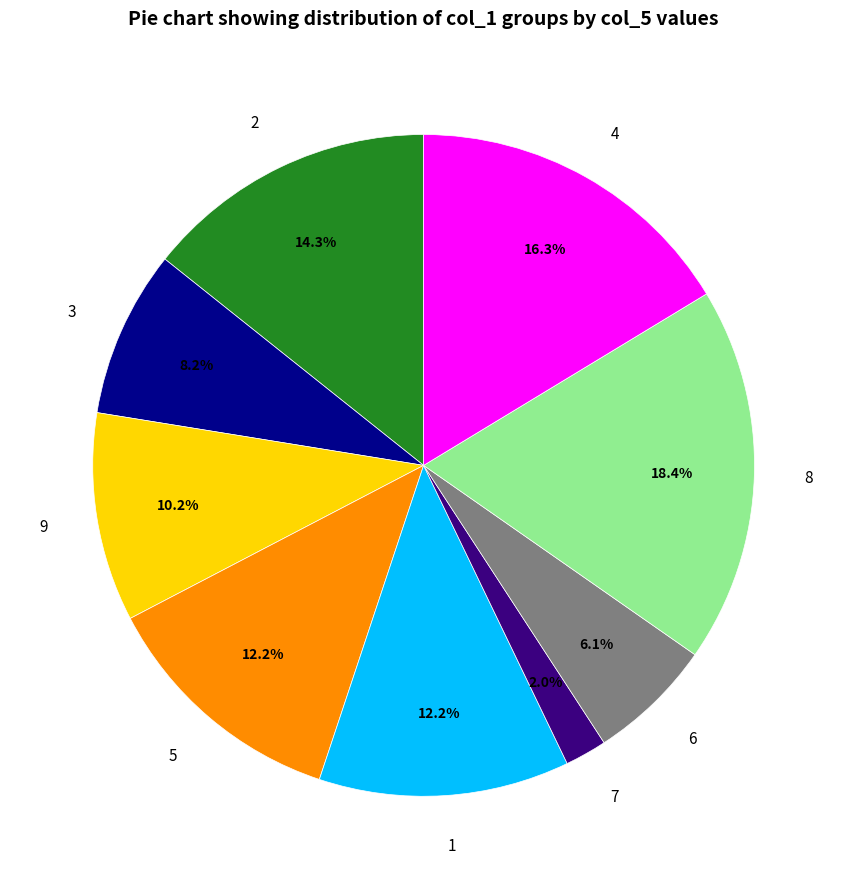

Is it true that 1 is 12% of the pie?

True